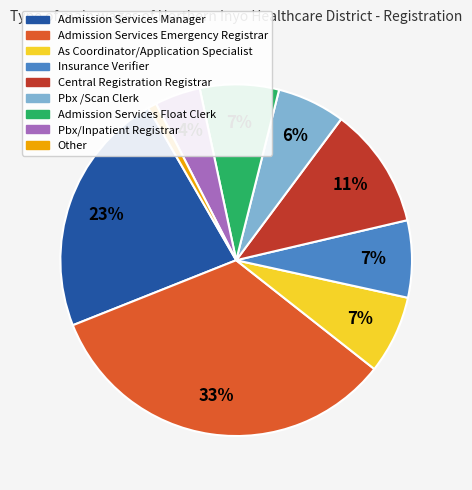

To the nearest percent, what is the average slice percentage?

11%